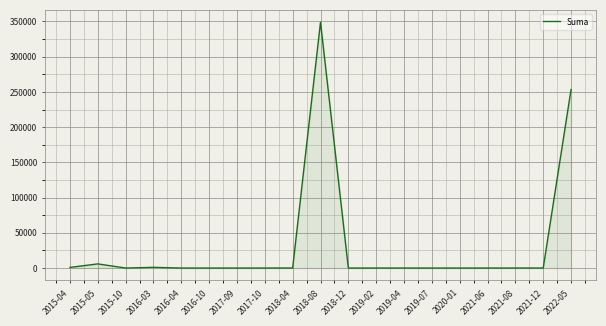

The value at 2017-09 is 167568.7. True or false?

False